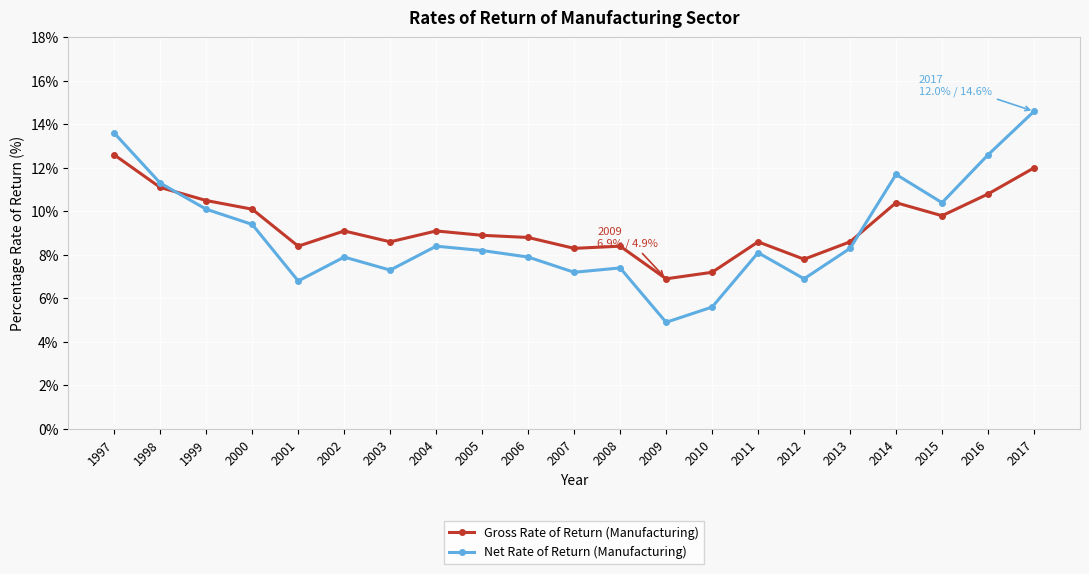

What is the approximate value of Net Rate of Return (Manufacturing) at 1998?

11.3